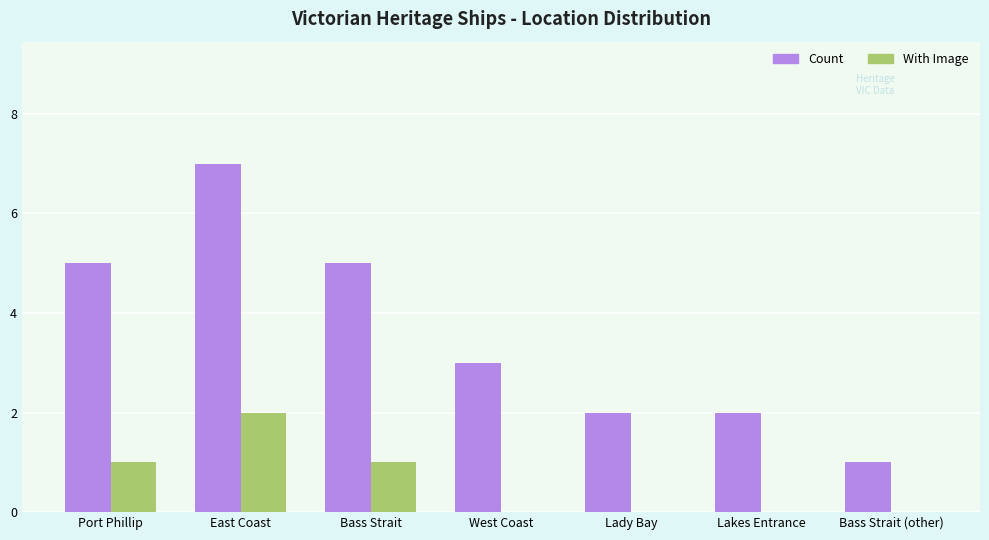

At which category is the sum across all series the highest?

East Coast